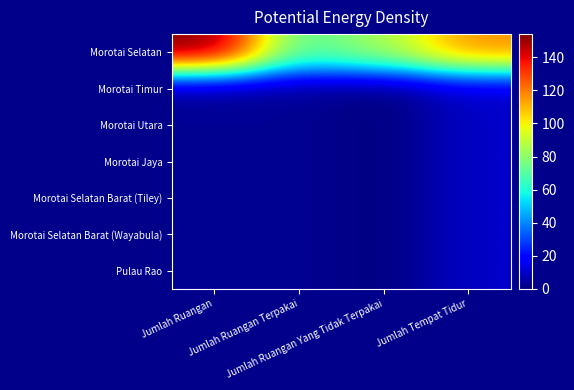

Which label corresponds to the largest value in the chart?

Jumlah Ruangan